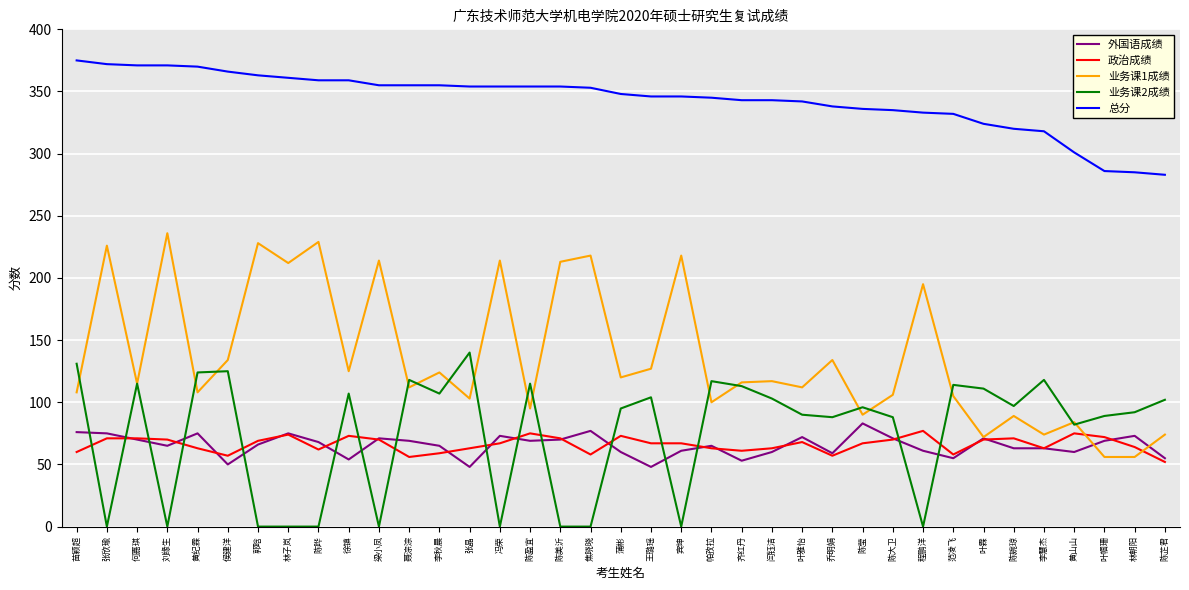

True or false: 总分 and 业务课2成绩 intersect in this chart.

False